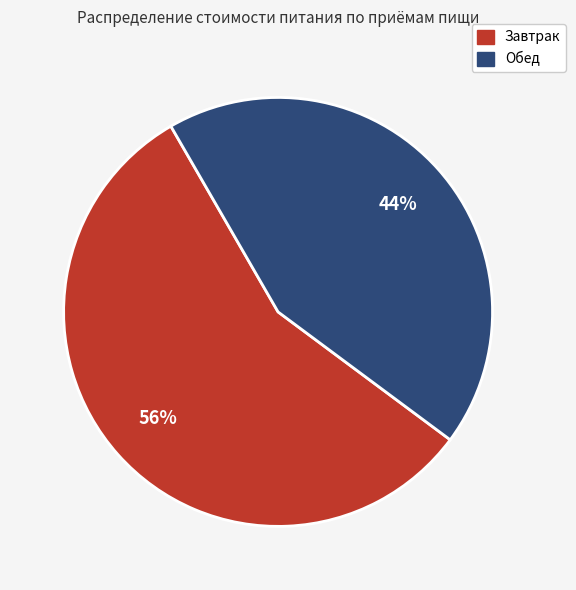

Count the number of slices in the pie.

2